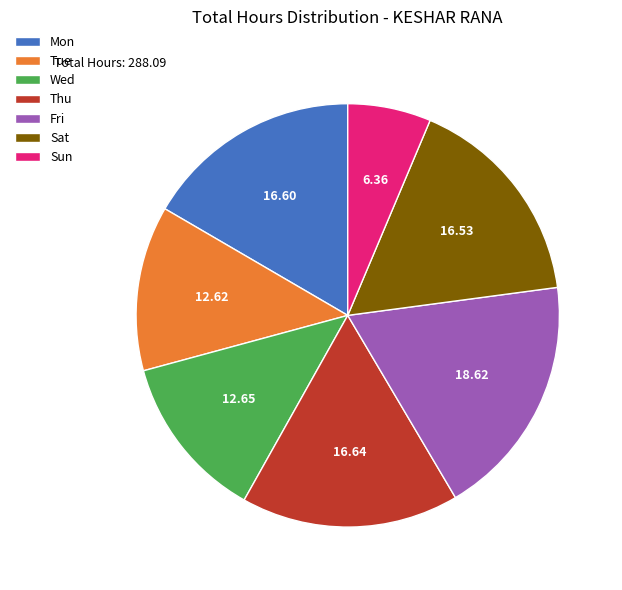

What is the smallest slice in the pie chart?

Sun